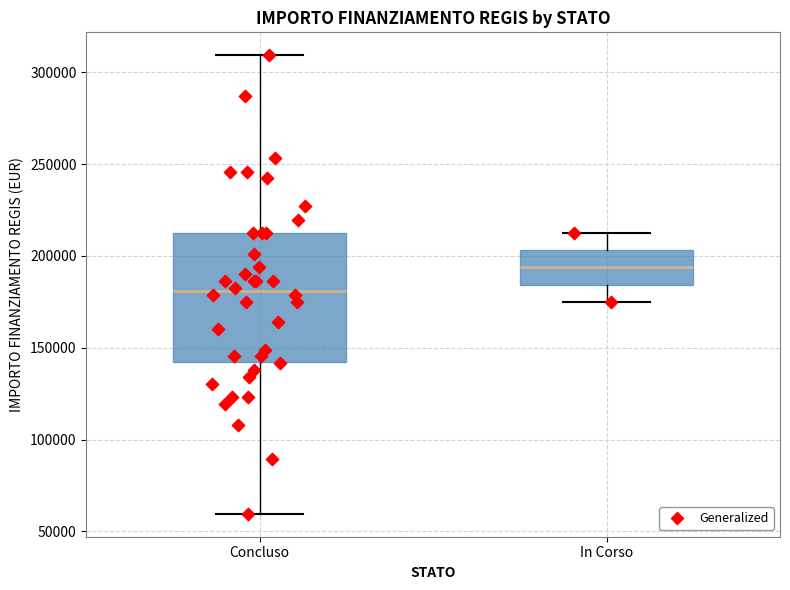

Reading left to right, read every box against the y-axis: the position of its median line, the range the box covers, and the ends of its whiskers. The values are not printed on the chart, so give them approximately, as read against the axis.

Concluso: median 180000, box 145000 to 210000, whiskers 60000 to 310000
In Corso: median 195000, box 185000 to 205000, whiskers 175000 to 210000